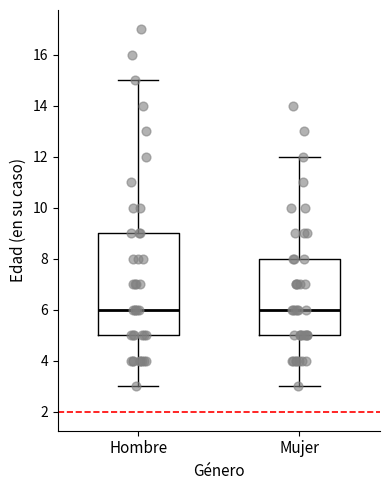

Where does the lower whisker of the box for Mujer end on the y-axis? The values are not printed on the chart, so give them approximately, as read against the axis.

3